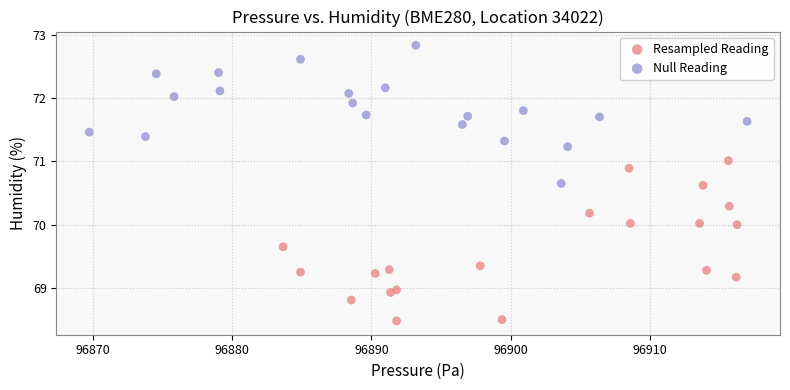

Which series has the largest Y range (max minus min)?

Resampled Reading